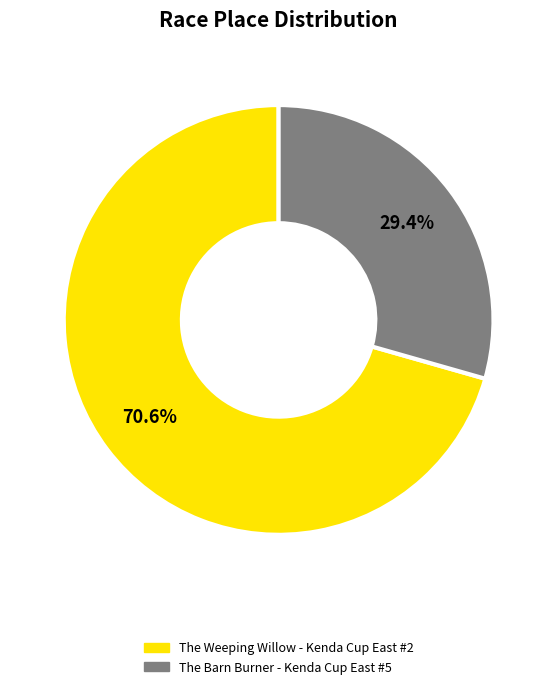

To the nearest percent, what percentage of the pie is The Weeping Willow - Kenda Cup East #2?

71%